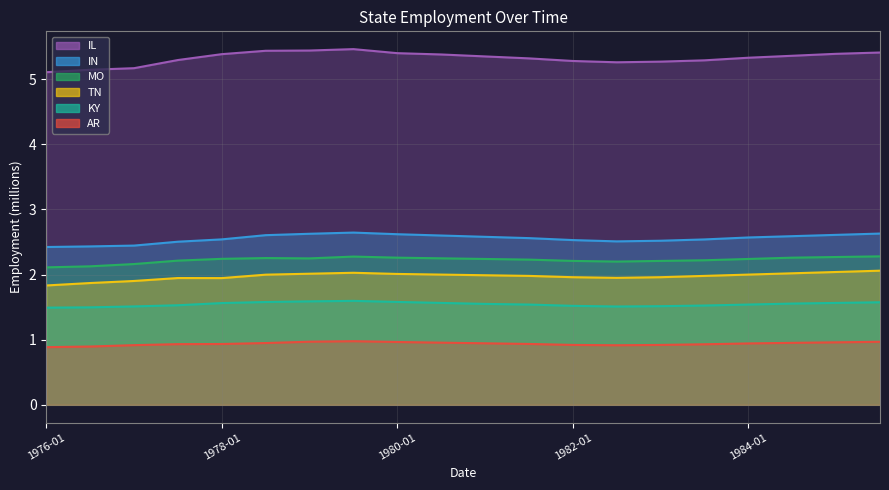

Rank the series by their maximum value, from highest to lowest.

IL, IN, MO, TN, KY, AR